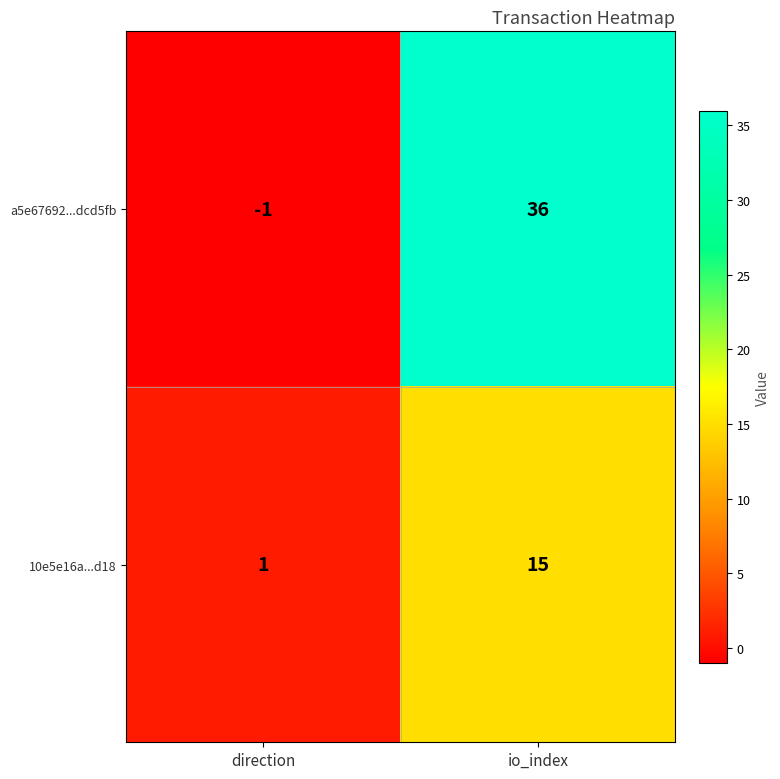

The 10e5e16a...d18 series shows 15 at io_index. True or false?

True